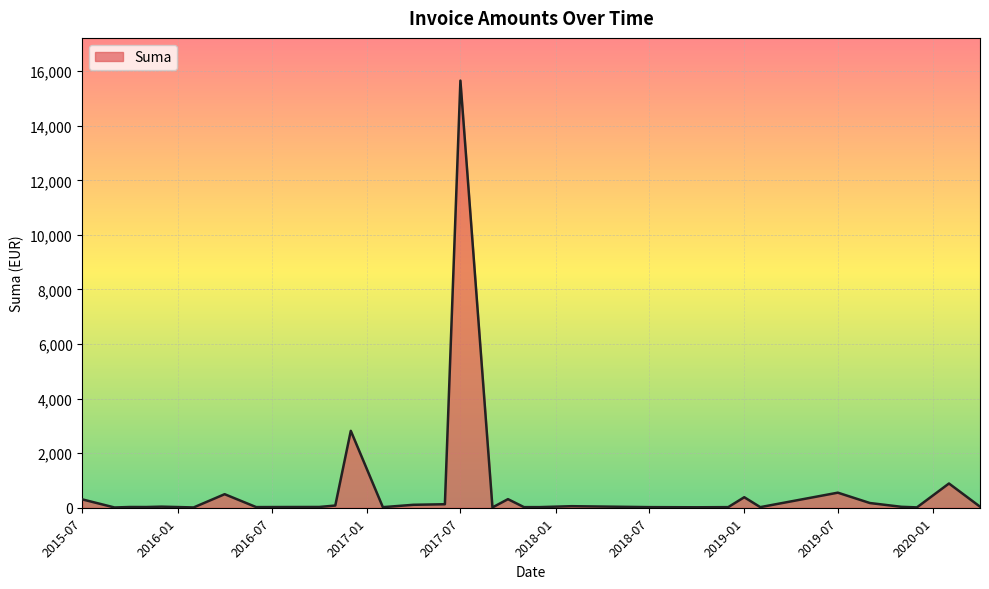

What is the maximum value shown in the chart?

15655.1